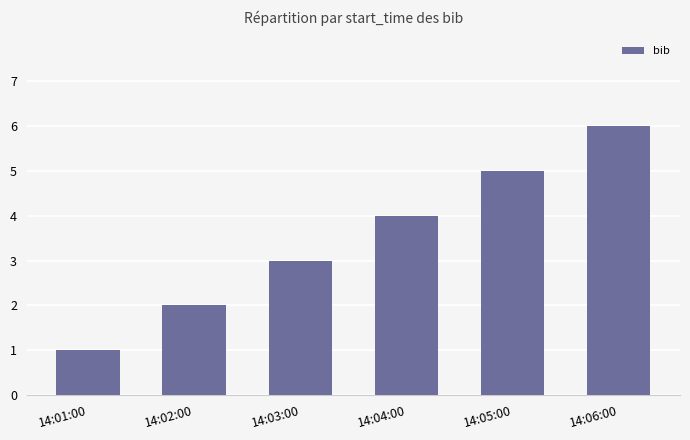

Which has a higher value, 14:06:00 or 14:01:00?

14:06:00